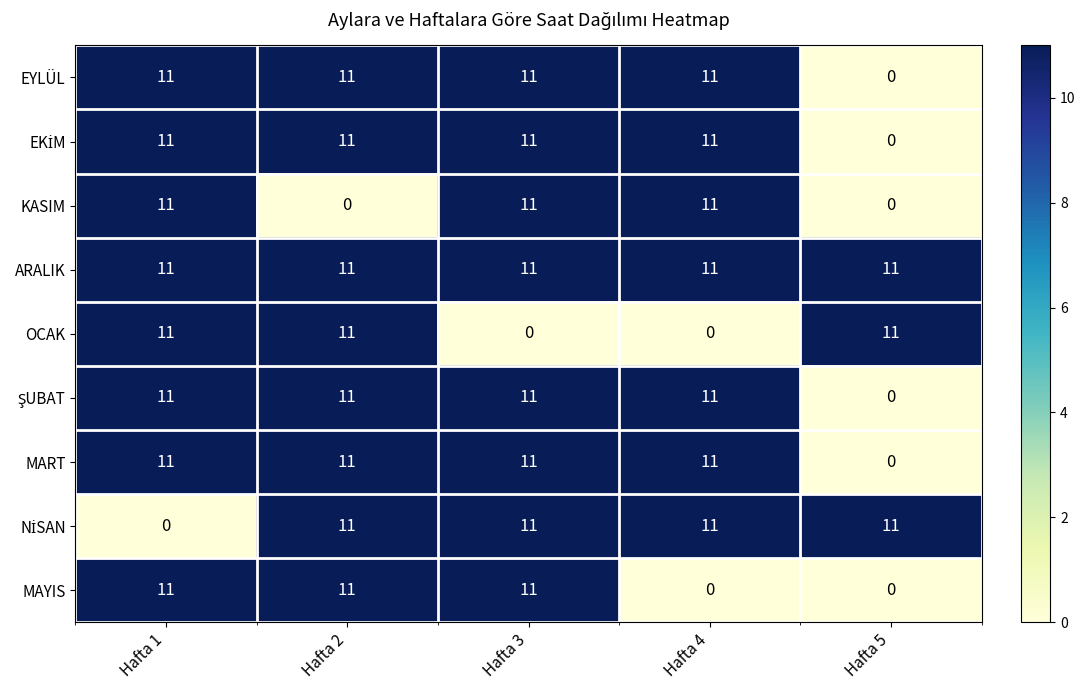

What is the spread (max minus min) of values at Hafta 4?

11